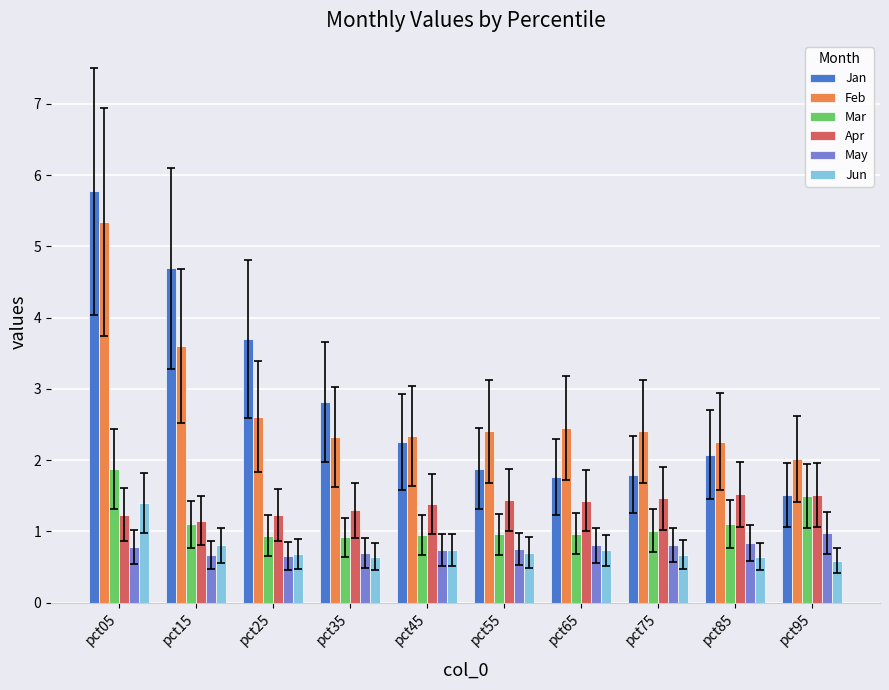

What is the difference between the highest and lowest values at pct55?

1.7